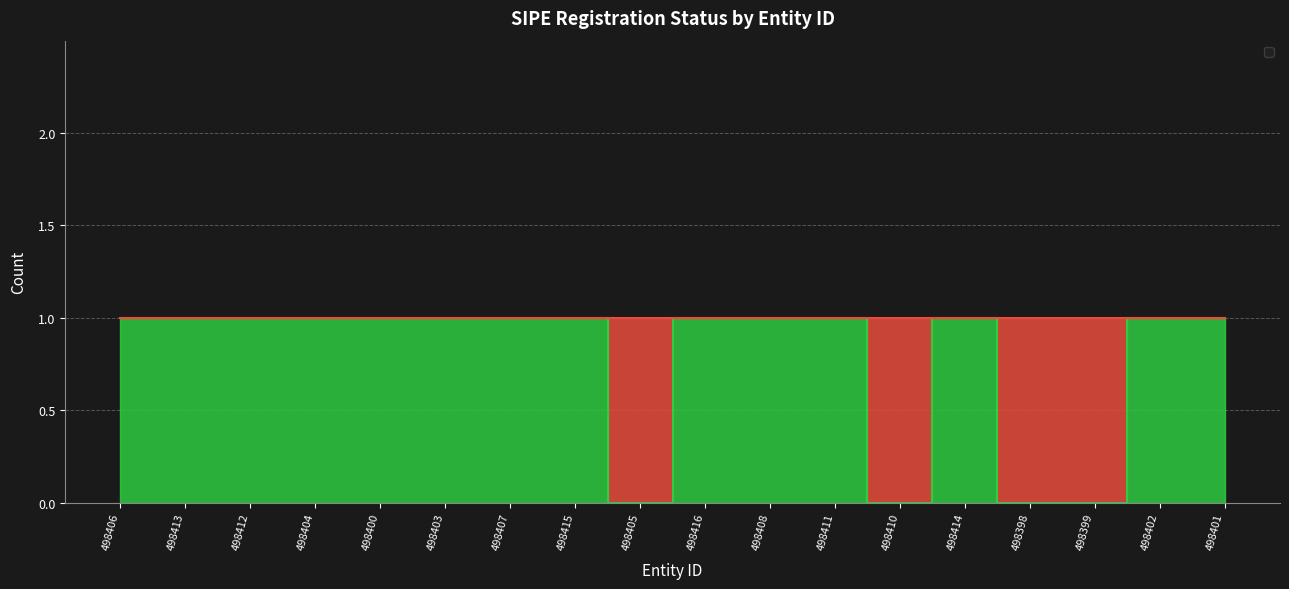

What position from the left is 498404?

4